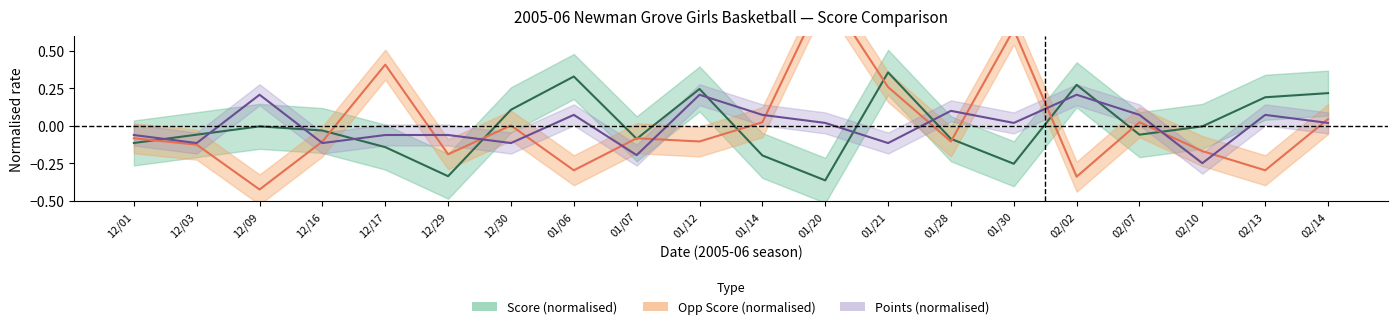

How many interior local peaks does the Opp Score (normalised) series have?

6